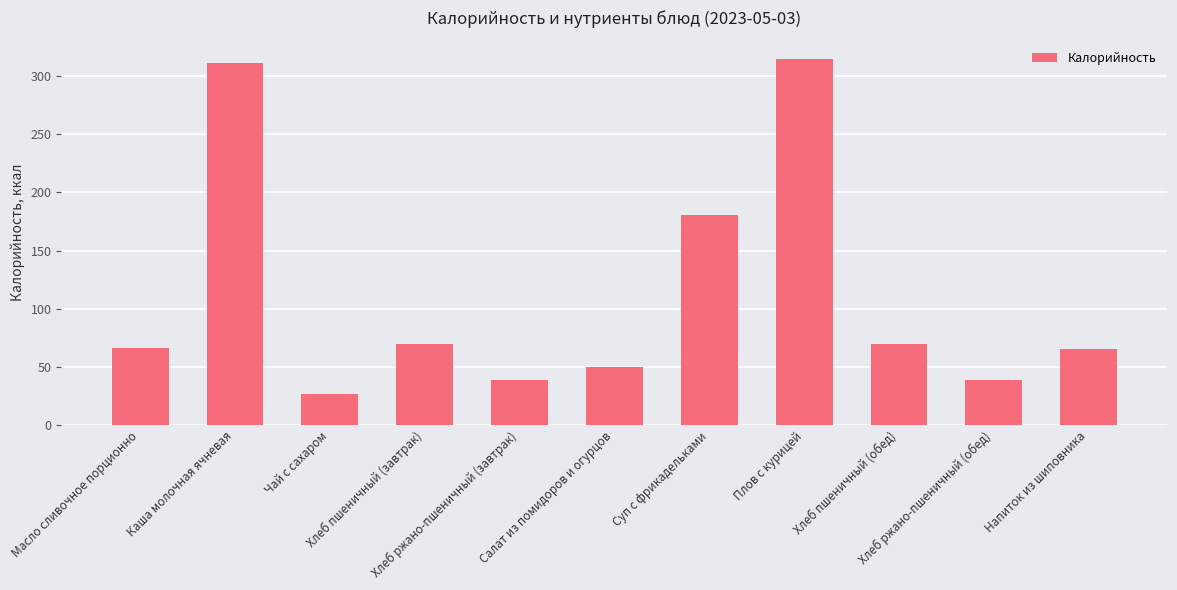

What is the maximum value shown in the chart?

315